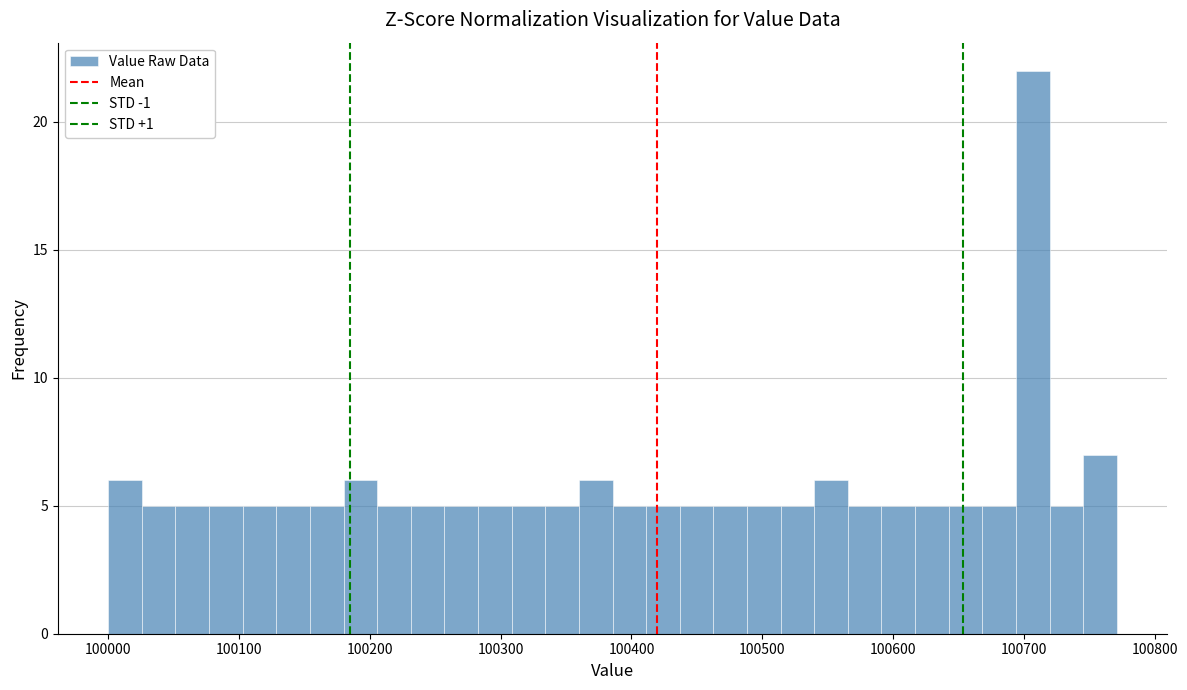

Around what value on the x-axis is the tallest bar? Give the approximate position of its centre, as read against the axis.

100710